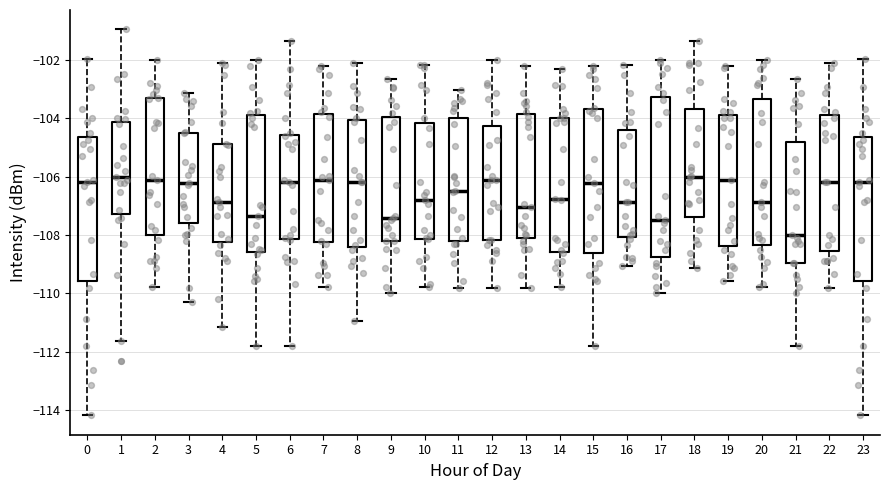

Where does the upper whisker of the box at x = 17 end on the y-axis? The values are not printed on the chart, so give them approximately, as read against the axis.

-102.0